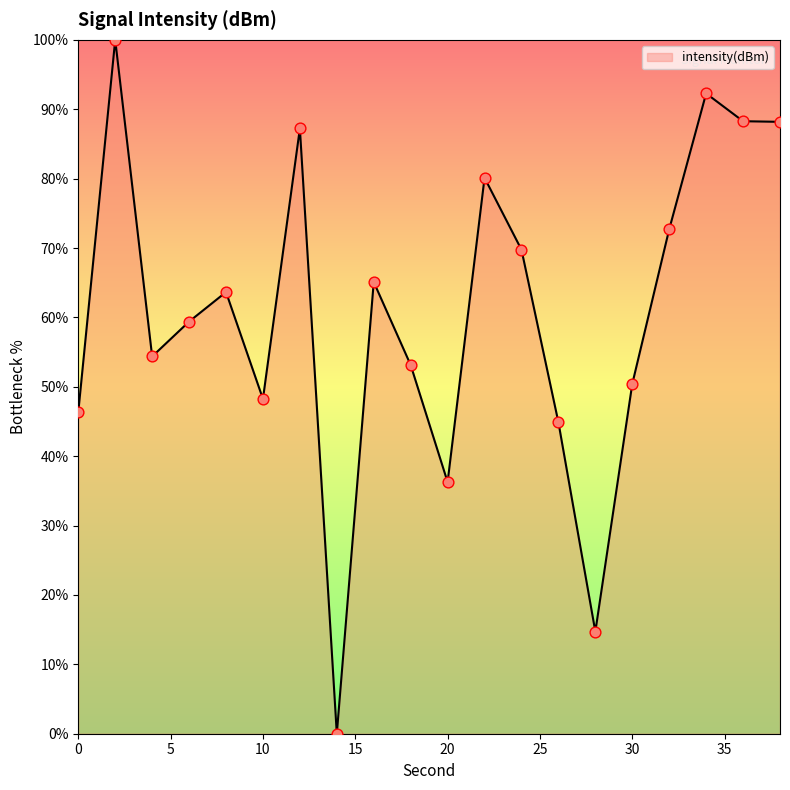

What is the difference between the maximum and minimum values?

100.0